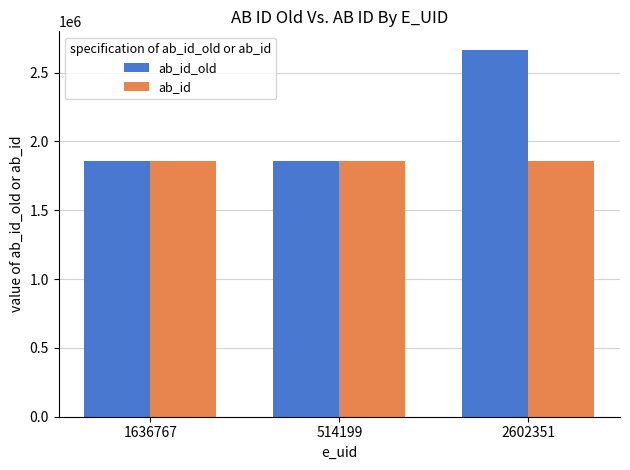

Which series has the largest range (max minus min)?

ab_id_old